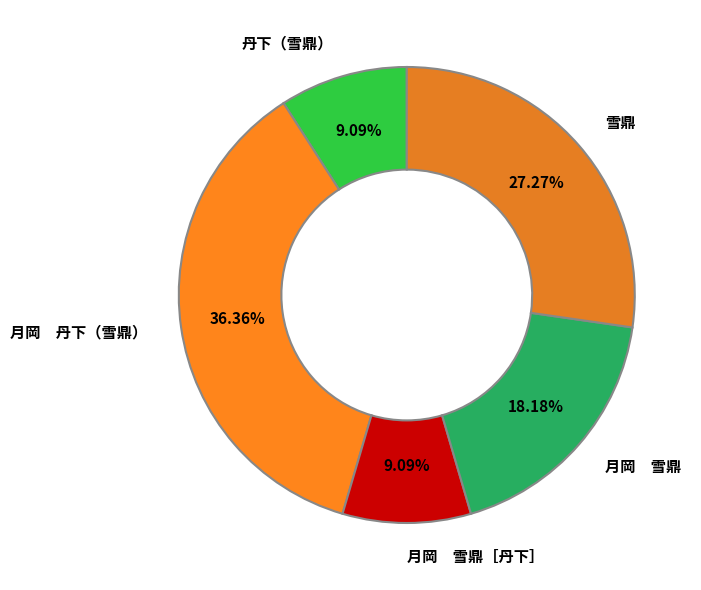

How many segments does this pie chart have?

5